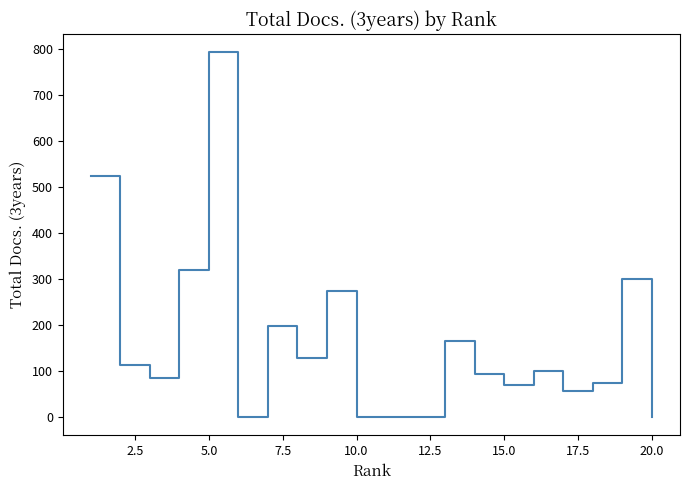

What is the difference between the maximum and minimum values?

793